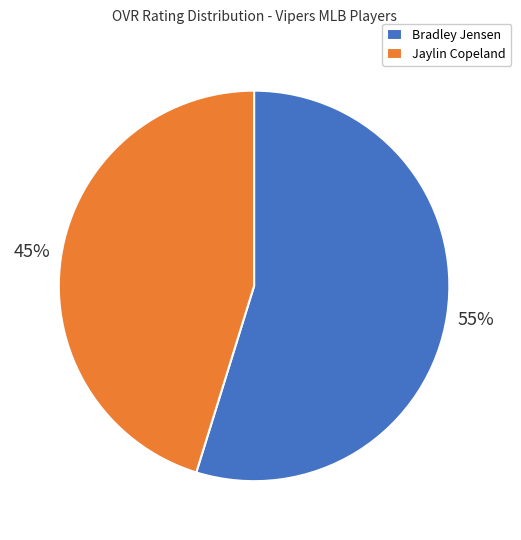

To the nearest percent, what percentage of the pie is Jaylin Copeland?

45%